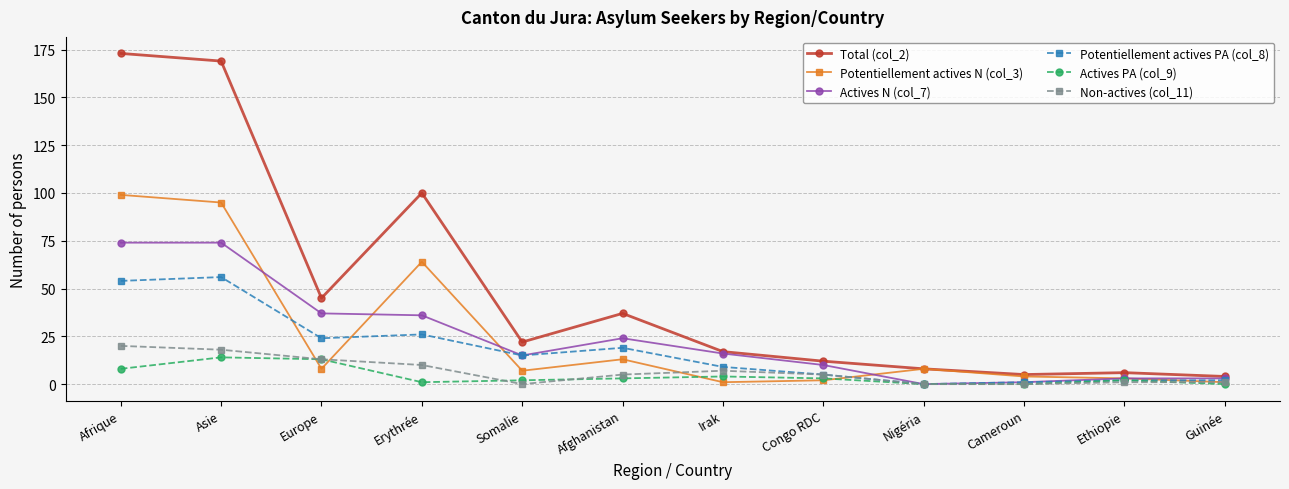

What is the difference between the second highest and second lowest values in the Potentiellement actives N (col_3) series?

94